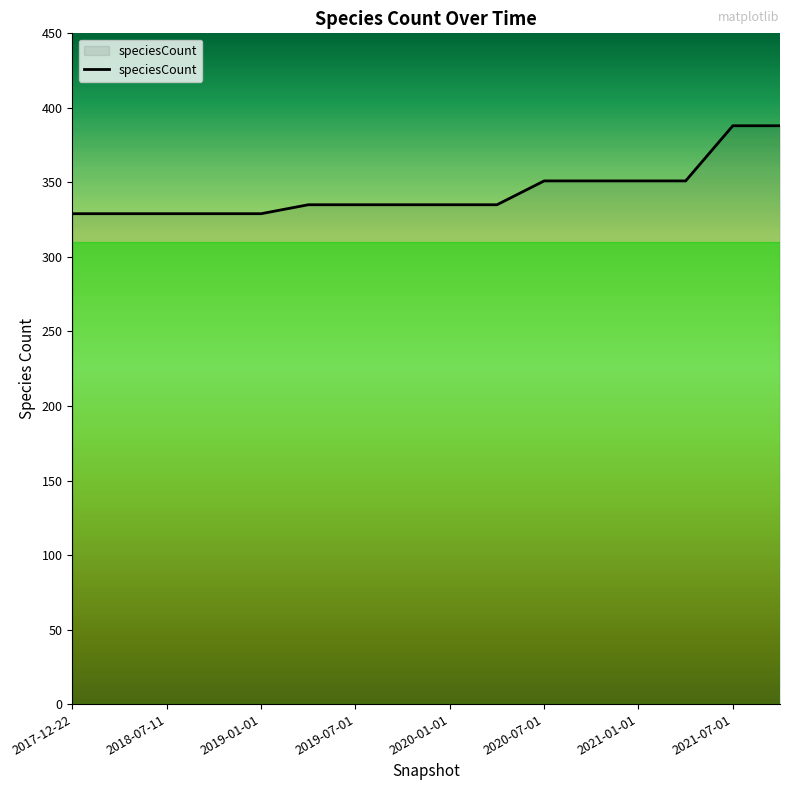

What is the minimum value shown in the chart?

329